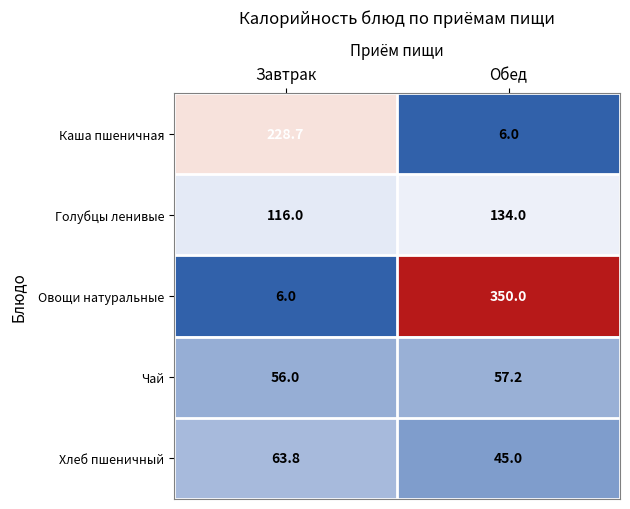

What is the difference between the Овощи натуральные values at Завтрак and Обед?

344.0